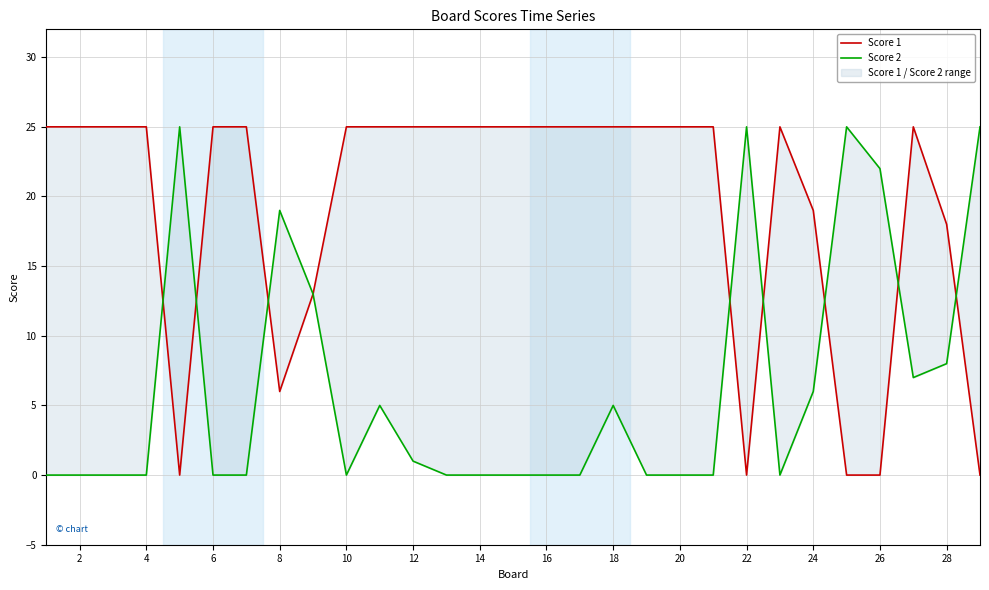

In Score 1, how many points are higher than both neighbors (excluding endpoints)?

2